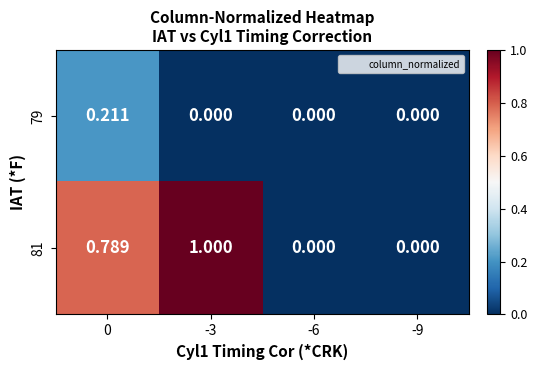

Is the value of 81 at -3 greater than the value of 79 at -6?

Yes